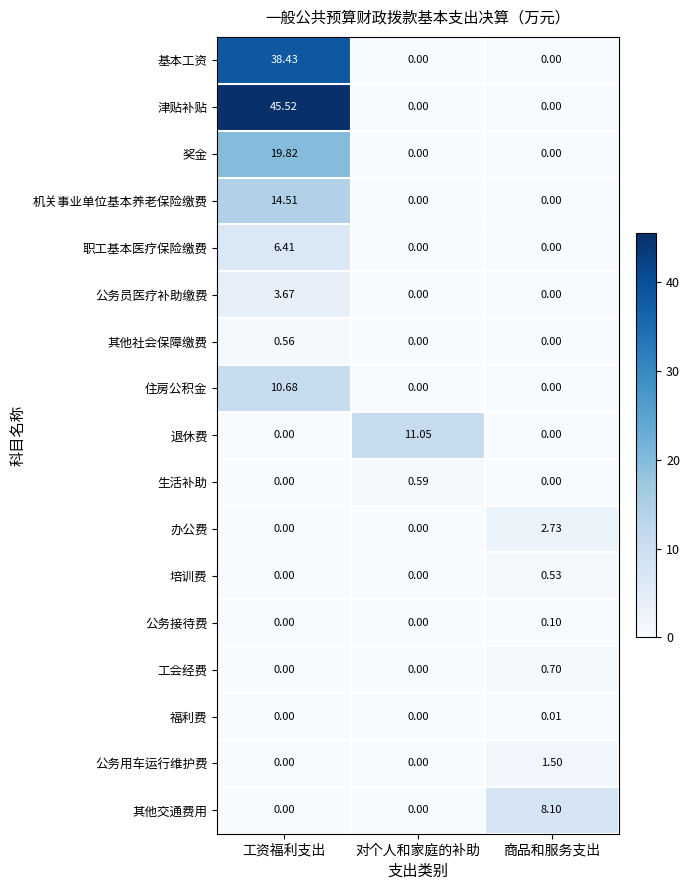

Between 工资福利支出 and 对个人和家庭的补助, which series saw the biggest shift?

津贴补贴